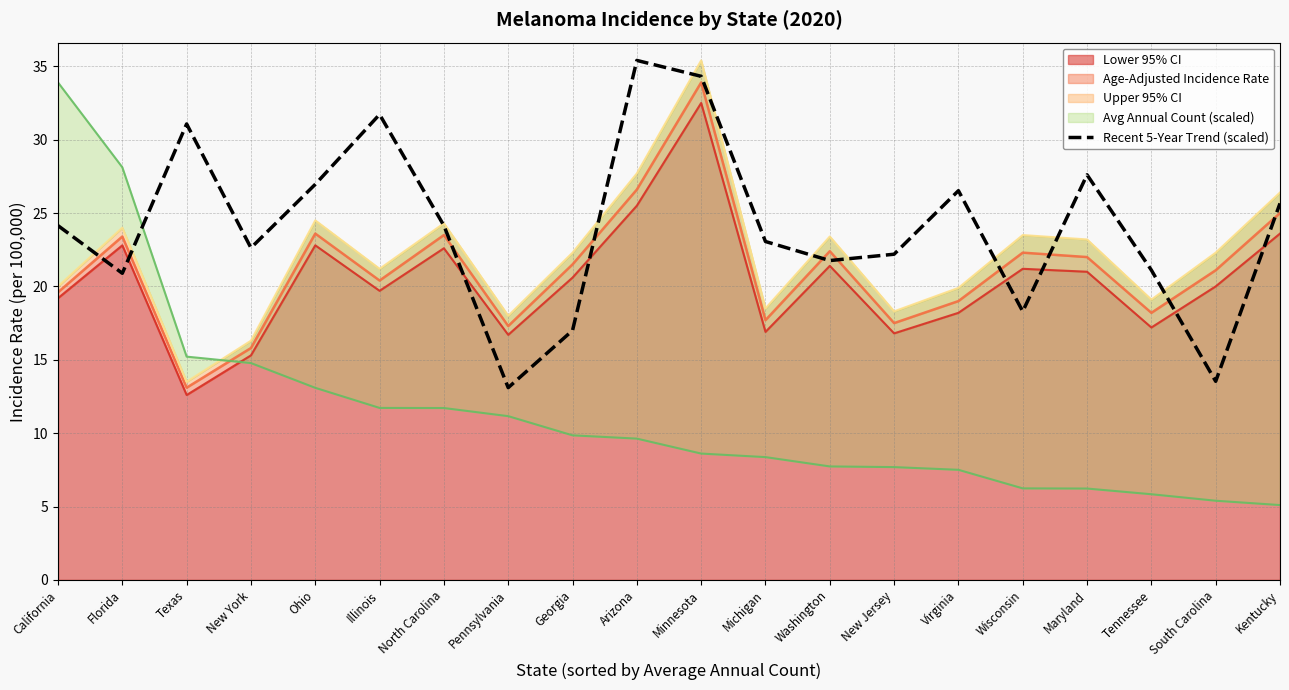

Reading left to right, transcribe all the data shown in this chart.

24.1	20.9	31.1	22.6	27.0	31.7	24.1	13.1	17.0	35.4	34.3	23.1	21.8	22.2	26.5	18.3	27.6	21.1	13.5	25.7